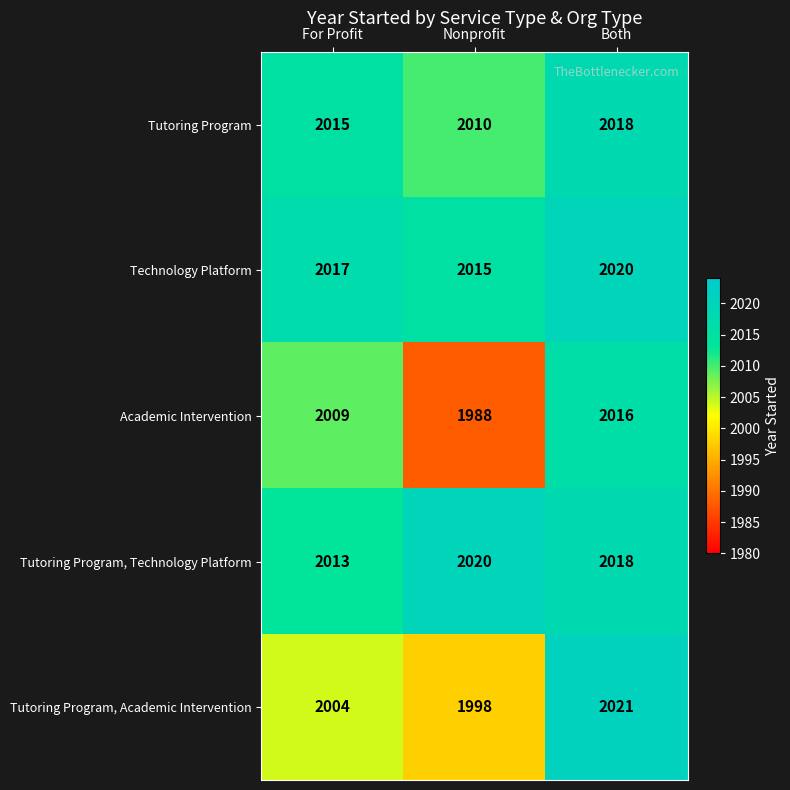

How many series are shown in this chart?

5